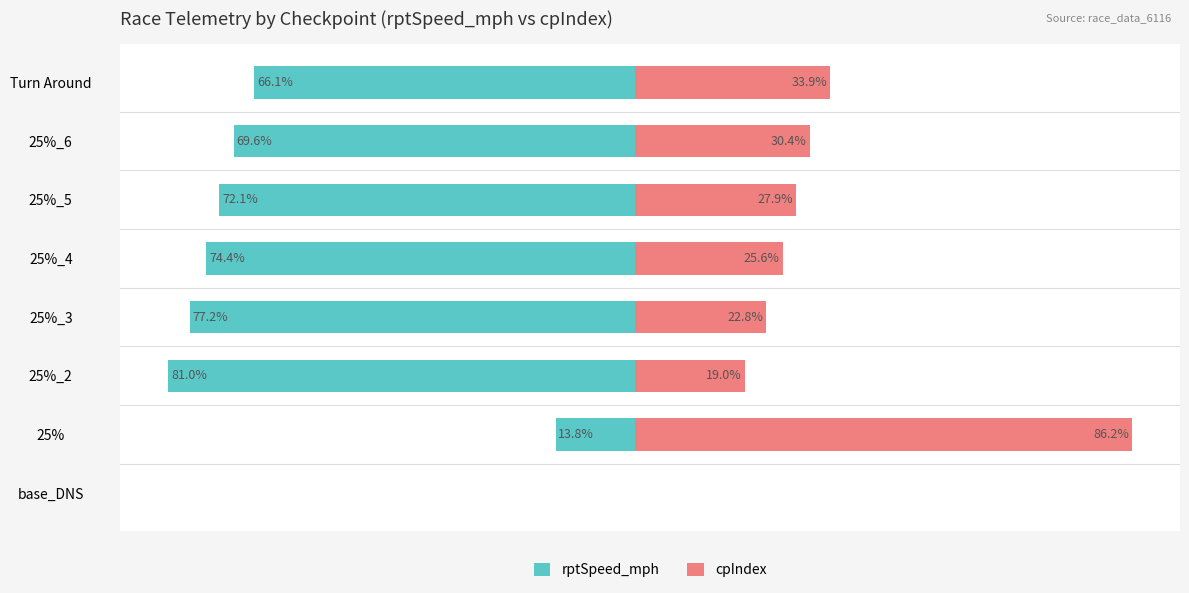

Reading right to left, what are all the values shown in this chart?

rptSpeed_mph: 7=-66.1	6=-69.6	5=-72.1	4=-74.4	3=-77.2	2=-81.0	1=-13.8	0=0.0
cpIndex: 7=33.9	6=30.4	5=27.9	4=25.6	3=22.8	2=19.0	1=86.2	0=0.0